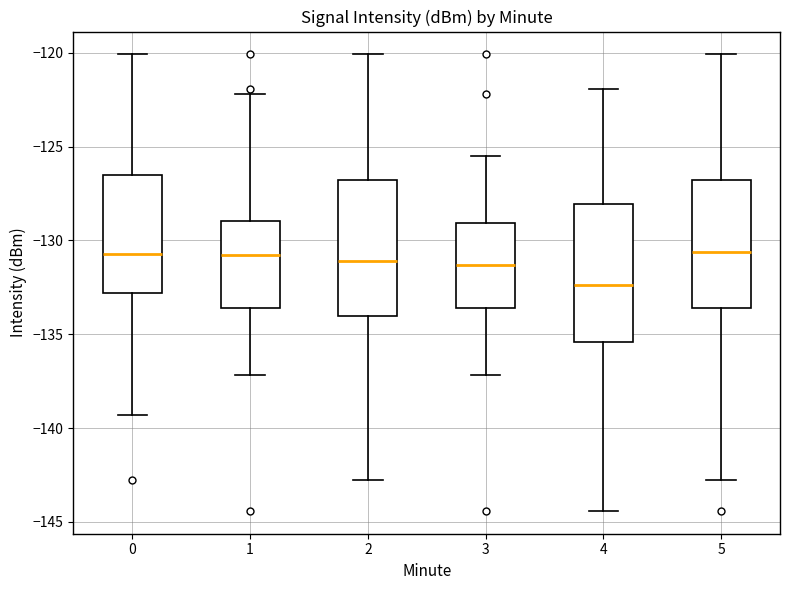

Reading left to right, transcribe this box plot: for each box, give where its median line is, the range the box spans, and where its two whiskers end, as read against the y-axis. The values are not printed on the chart, so give them approximately, as read against the axis.

0: median -130.5, box -133.0 to -126.5, whiskers -139.5 to -120.0
1: median -131.0, box -133.5 to -129.0, whiskers -137.0 to -122.0
2: median -131.0, box -134.0 to -127.0, whiskers -143.0 to -120.0
3: median -131.5, box -133.5 to -129.0, whiskers -137.0 to -125.5
4: median -132.5, box -135.5 to -128.0, whiskers -144.5 to -122.0
5: median -130.5, box -133.5 to -127.0, whiskers -143.0 to -120.0